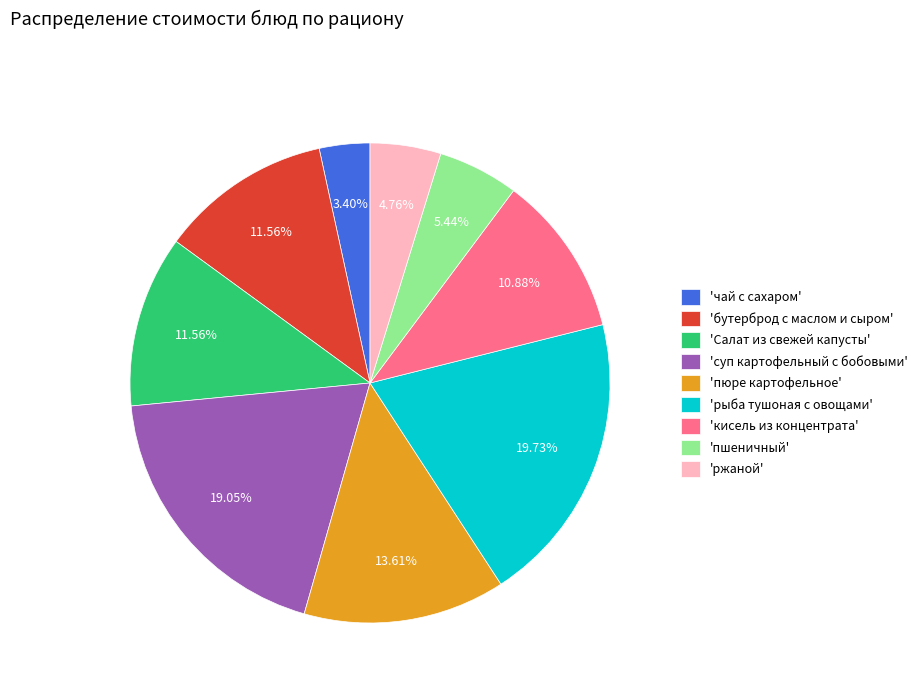

What is the ratio of the value at 'Салат из свежей капусты' to the value at 'чай с сахаром'?

3.4